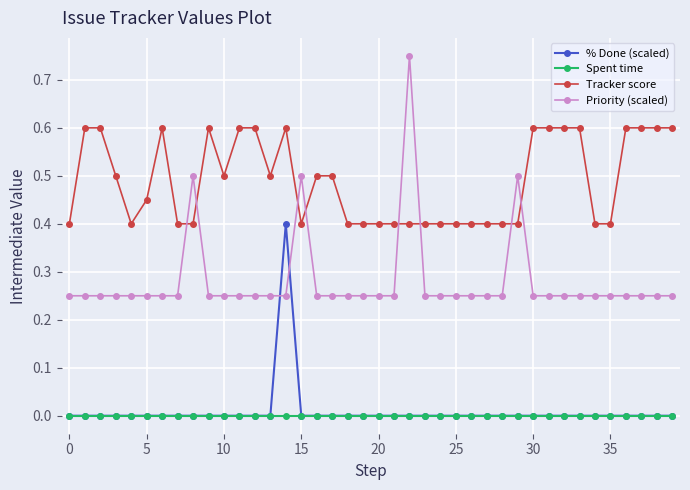

Is this an area chart (filled region under the line)?

No